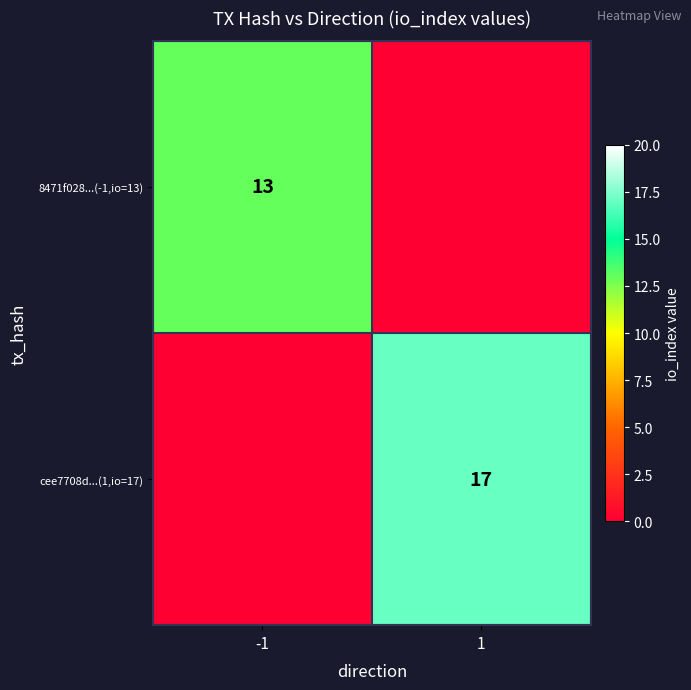

Is it true that cee7708d...(1,io=17) equals 17 at 1?

True